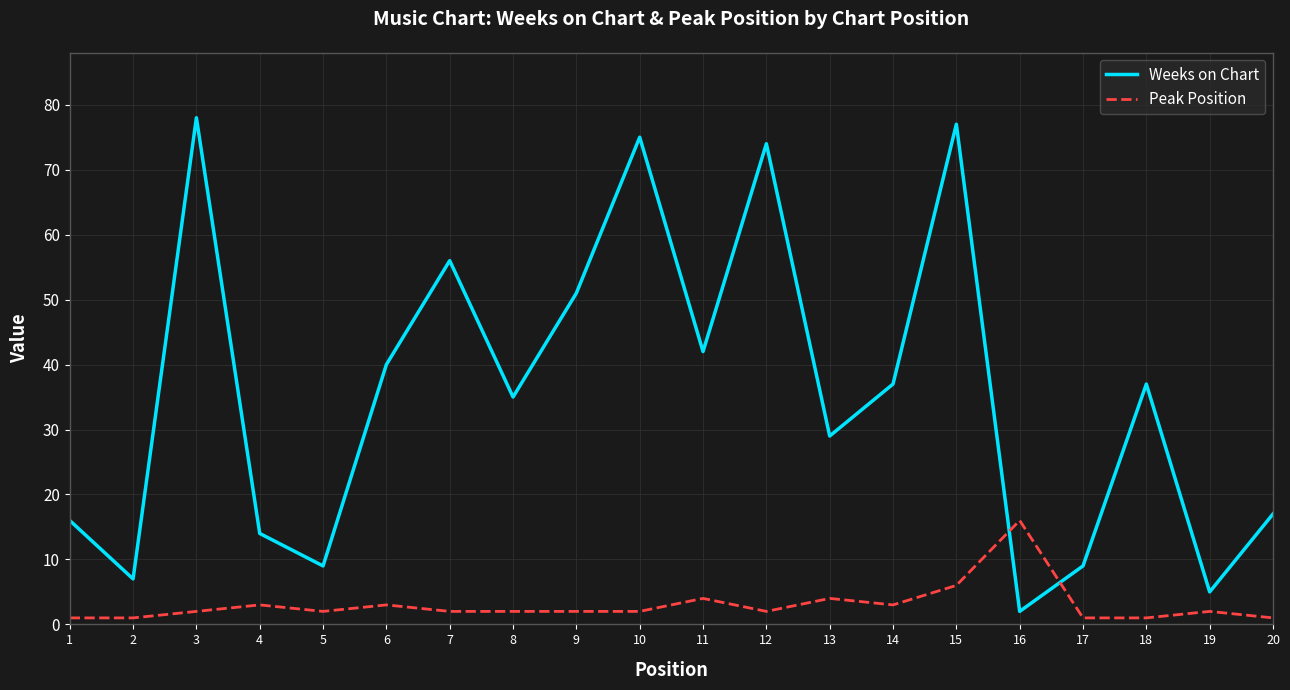

Where is the first local maximum for Peak Position?

4